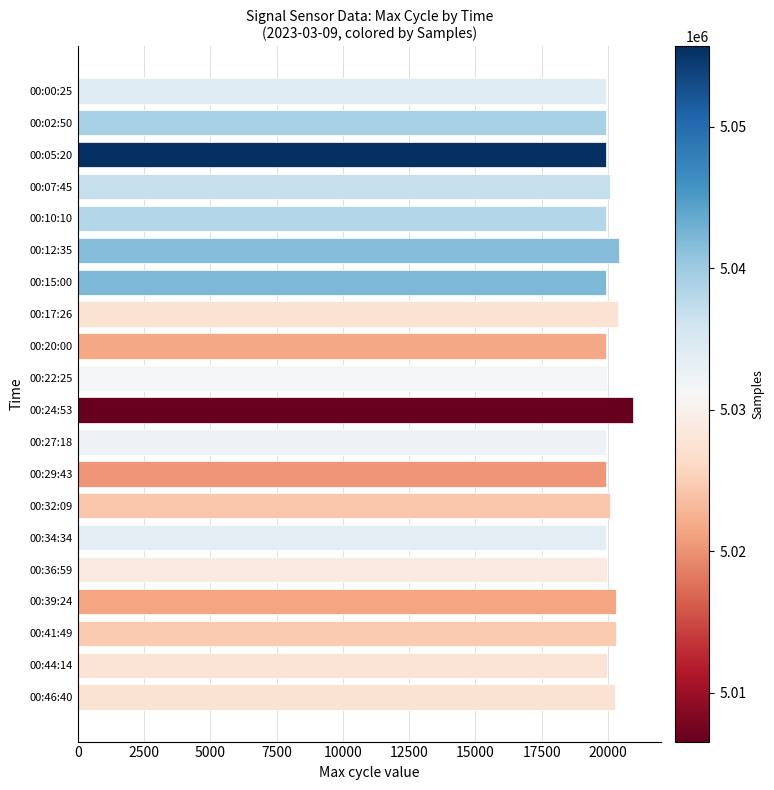

What is the sum of all values?

401984